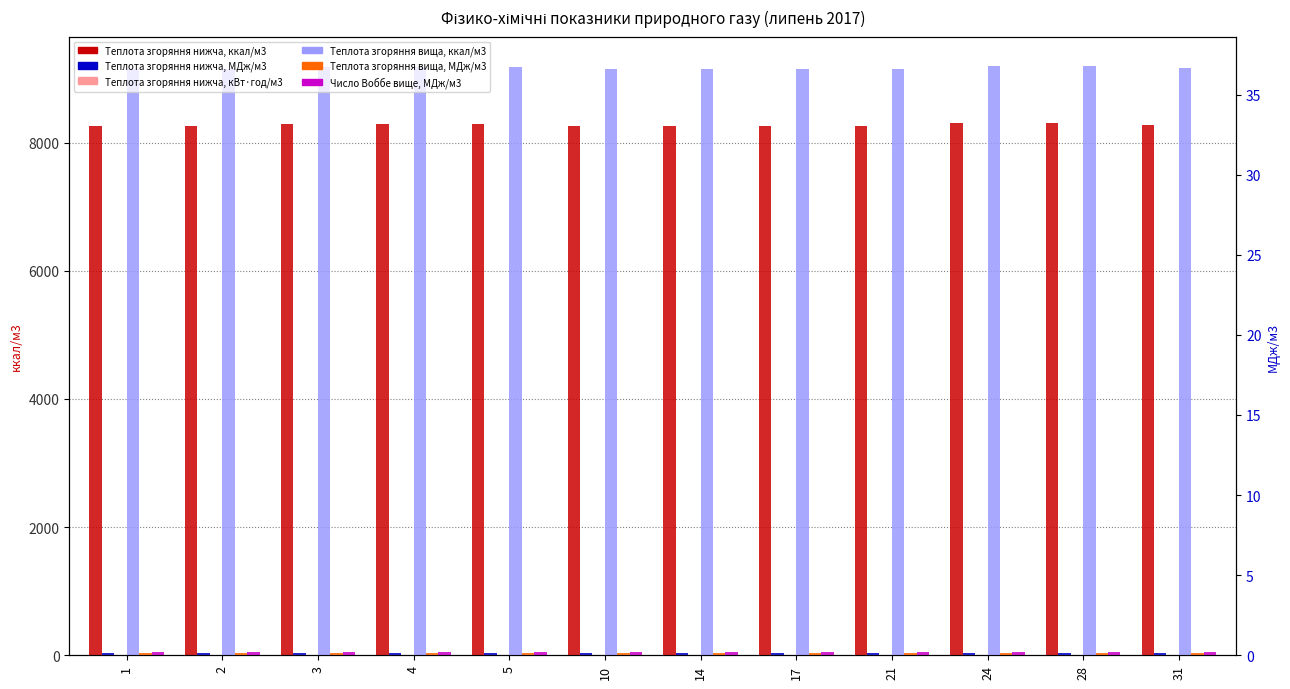

At 1, list the series in order from smallest to largest.

Теплота згоряння нижча, кВт·год/м3, Теплота згоряння нижча, МДж/м3, Теплота згоряння вища, МДж/м3, Число Воббе вище, МДж/м3, Теплота згоряння нижча, ккал/м3, Теплота згоряння вища, ккал/м3